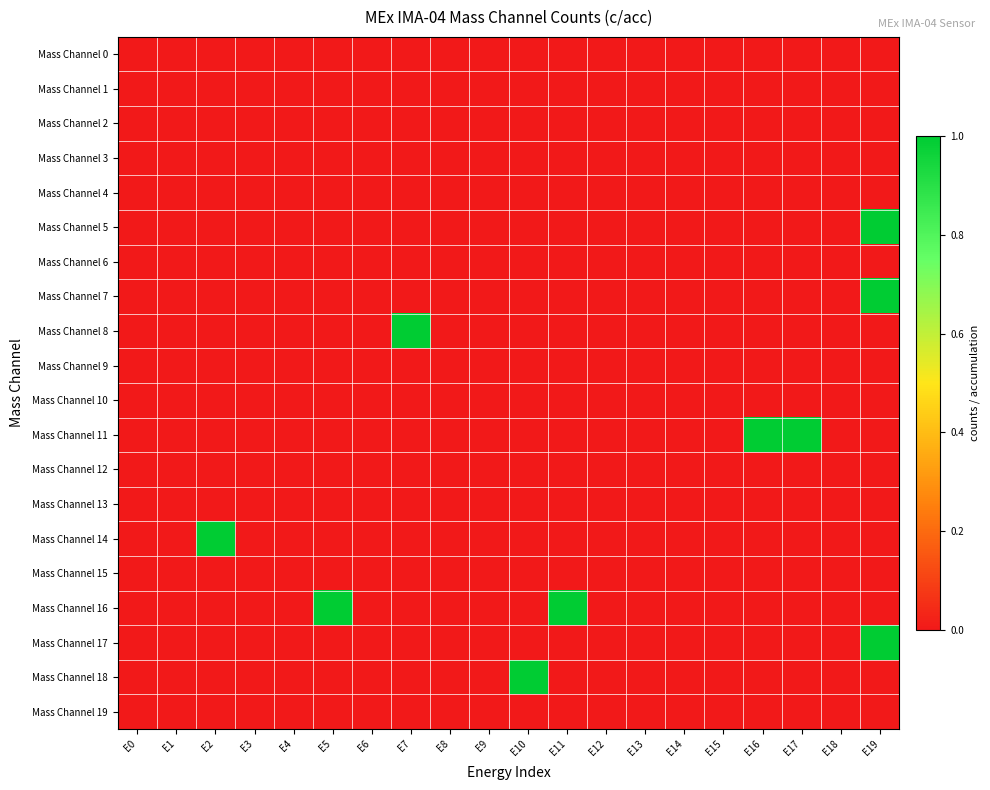

What is the total value across all series at E5?

1